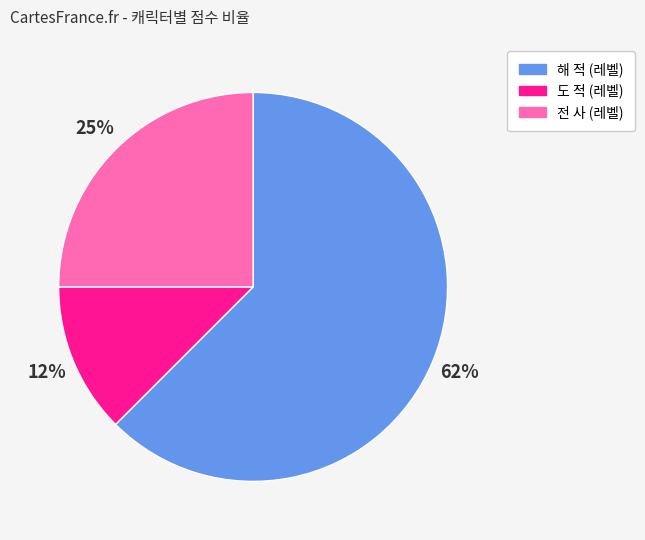

What percentage is the 전 사 (레벨) slice, to the nearest percent?

25%